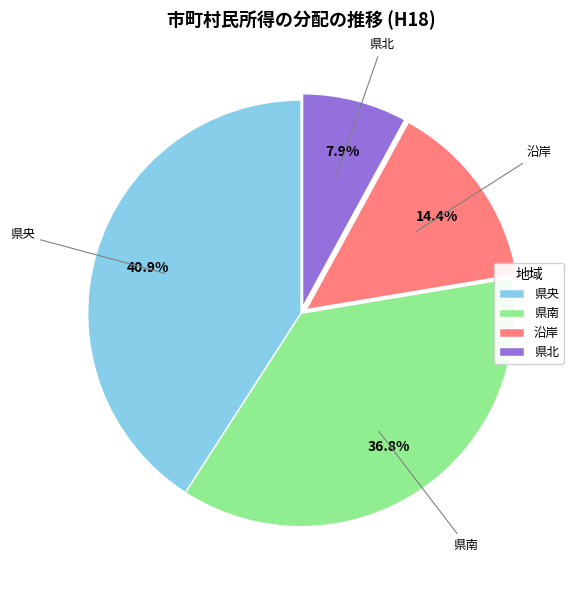

Does any single category account for the majority?

No